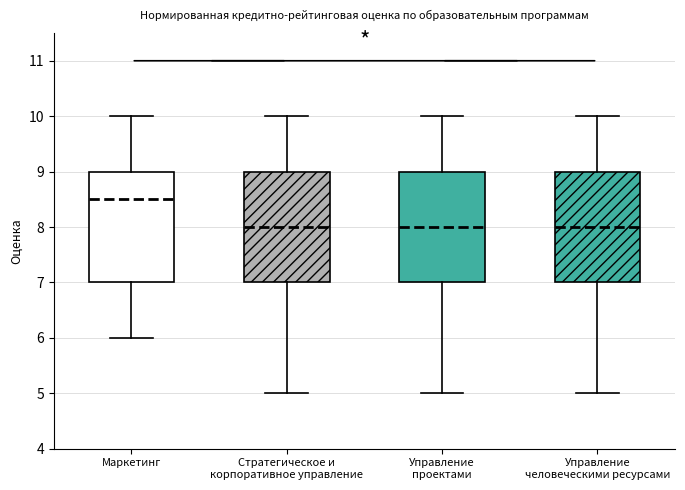

Reading left to right, read every box against the y-axis: the position of its median line, the range the box covers, and the ends of its whiskers. The values are not printed on the chart, so give them approximately, as read against the axis.

Маркетинг: median 8.5, box 7.0 to 9.0, whiskers 6.0 to 10.0
Стратегическое и корпоративное управление: median 8.0, box 7.0 to 9.0, whiskers 5.0 to 10.0
Управление проектами: median 8.0, box 7.0 to 9.0, whiskers 5.0 to 10.0
Управление человеческими ресурсами: median 8.0, box 7.0 to 9.0, whiskers 5.0 to 10.0